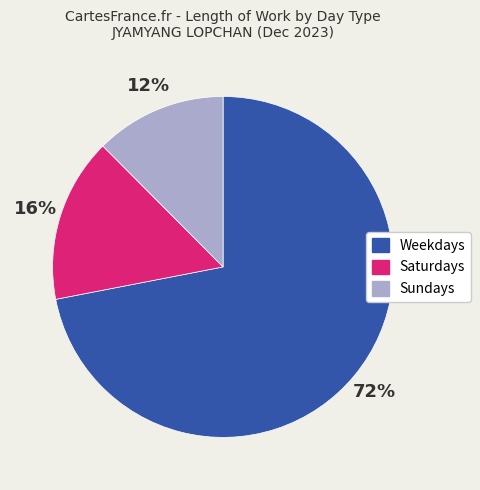

True or false: Saturdays accounts for 2% of the total.

False